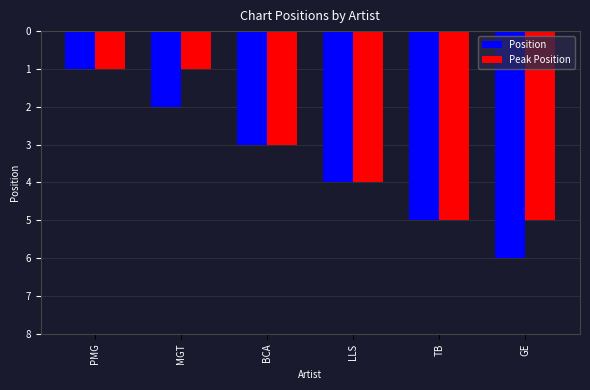

At which label does Position reach its peak?

GE